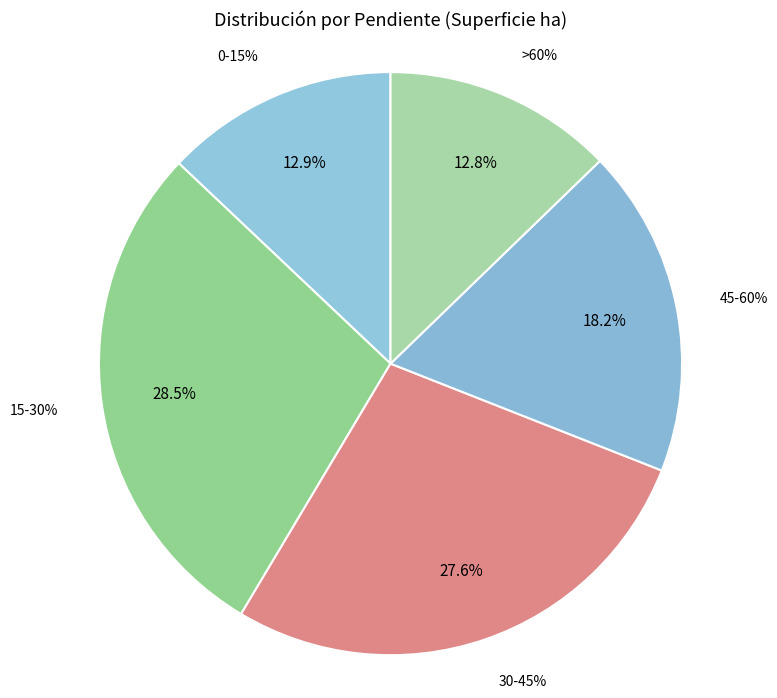

What percentage is the 0-15% slice, to the nearest percent?

13%